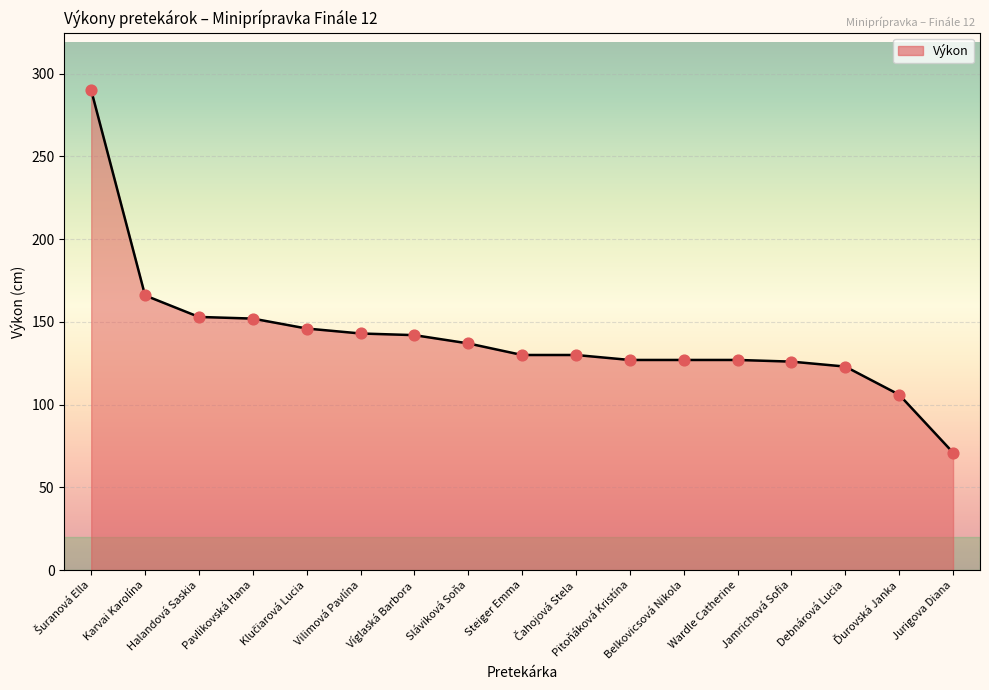

What is the ratio of the value at Víglaská Barbora to the value at Halandová Saskia?

0.9